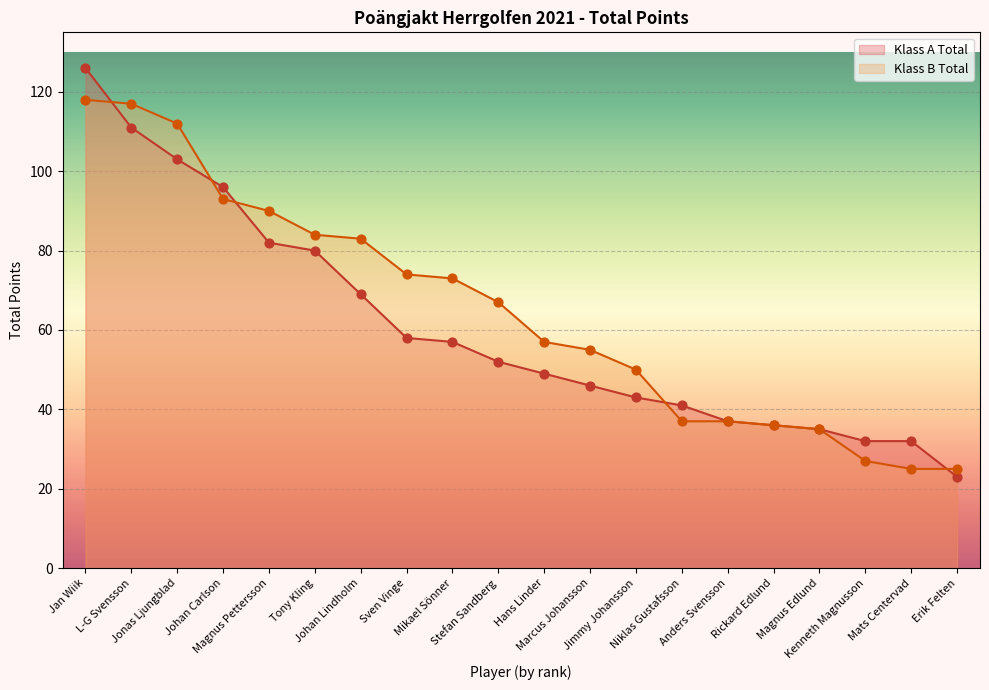

Which series has the widest spread of Y values?

Klass A Total